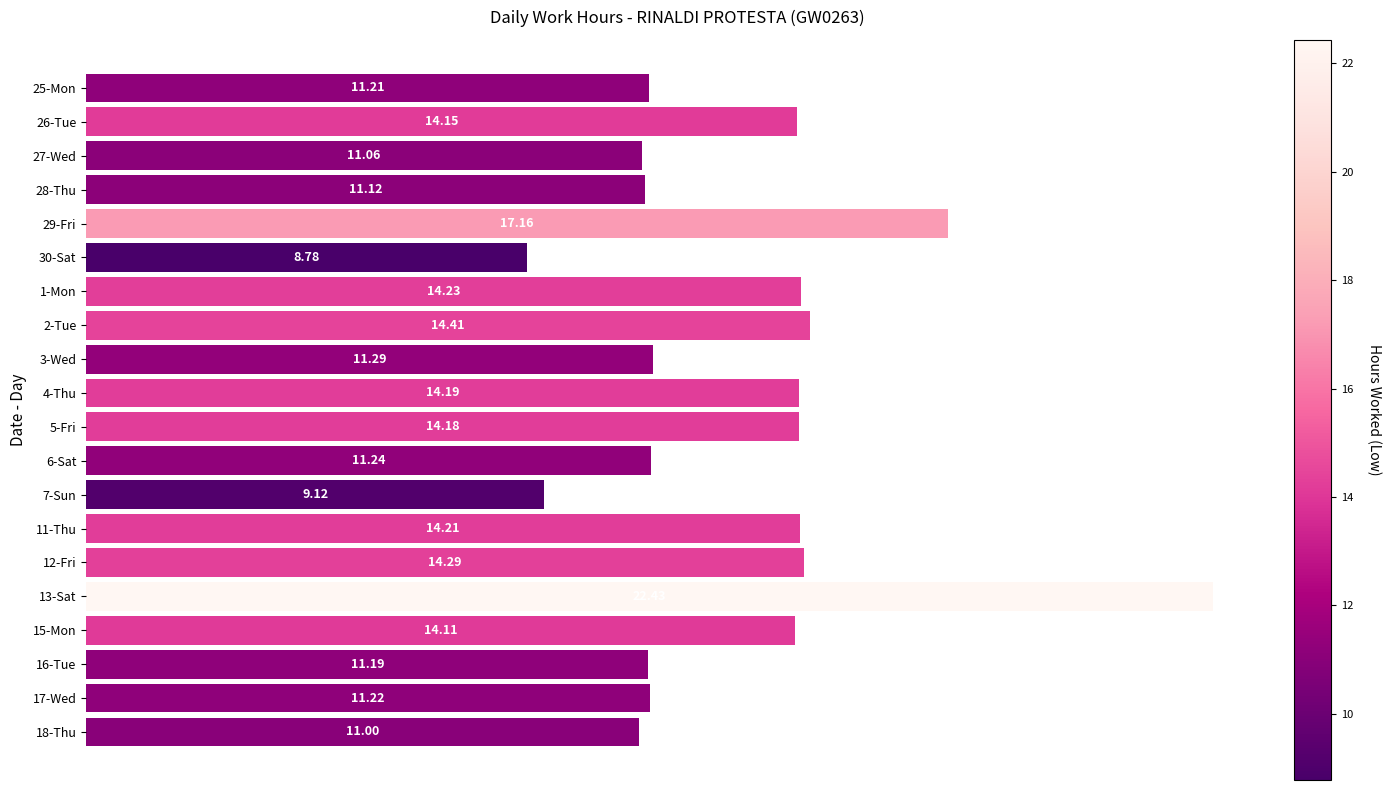

How many bars are there in total?

20